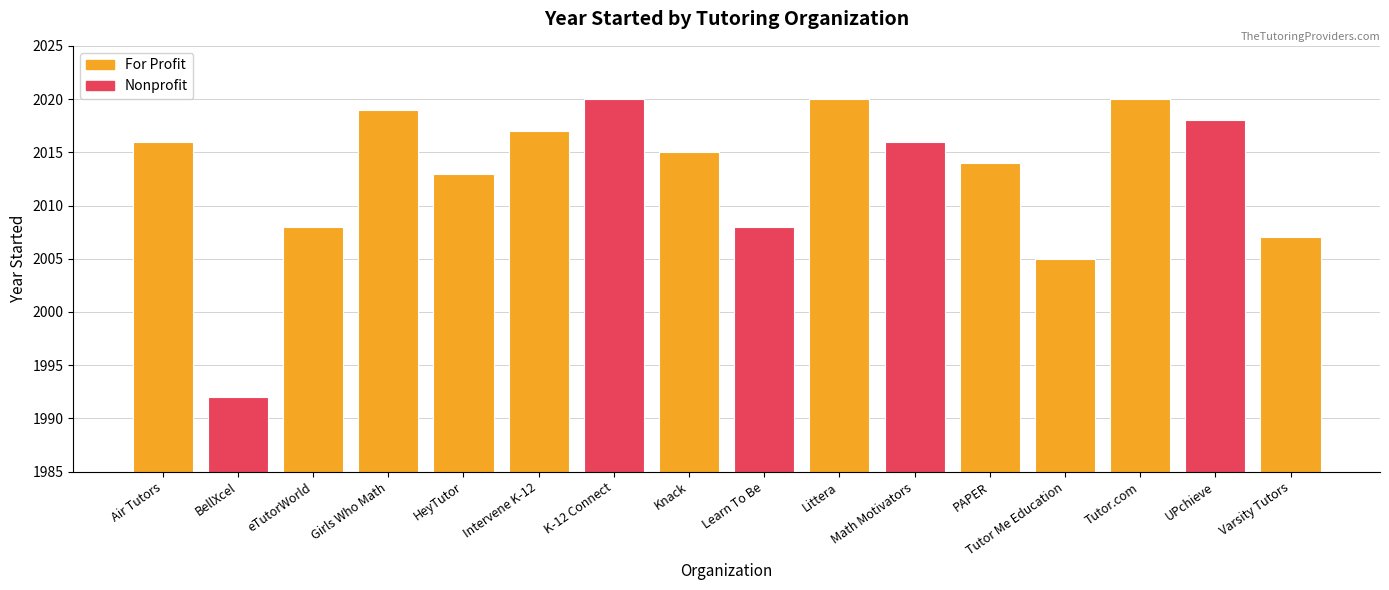

Read the value at UPchieve, to the nearest 10.

2020